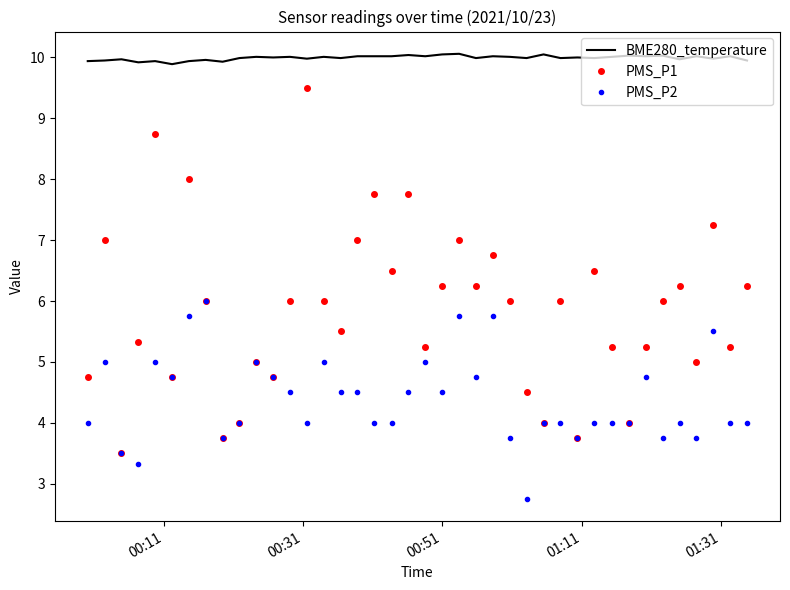

Which series has the widest spread of values?

PMS_P1